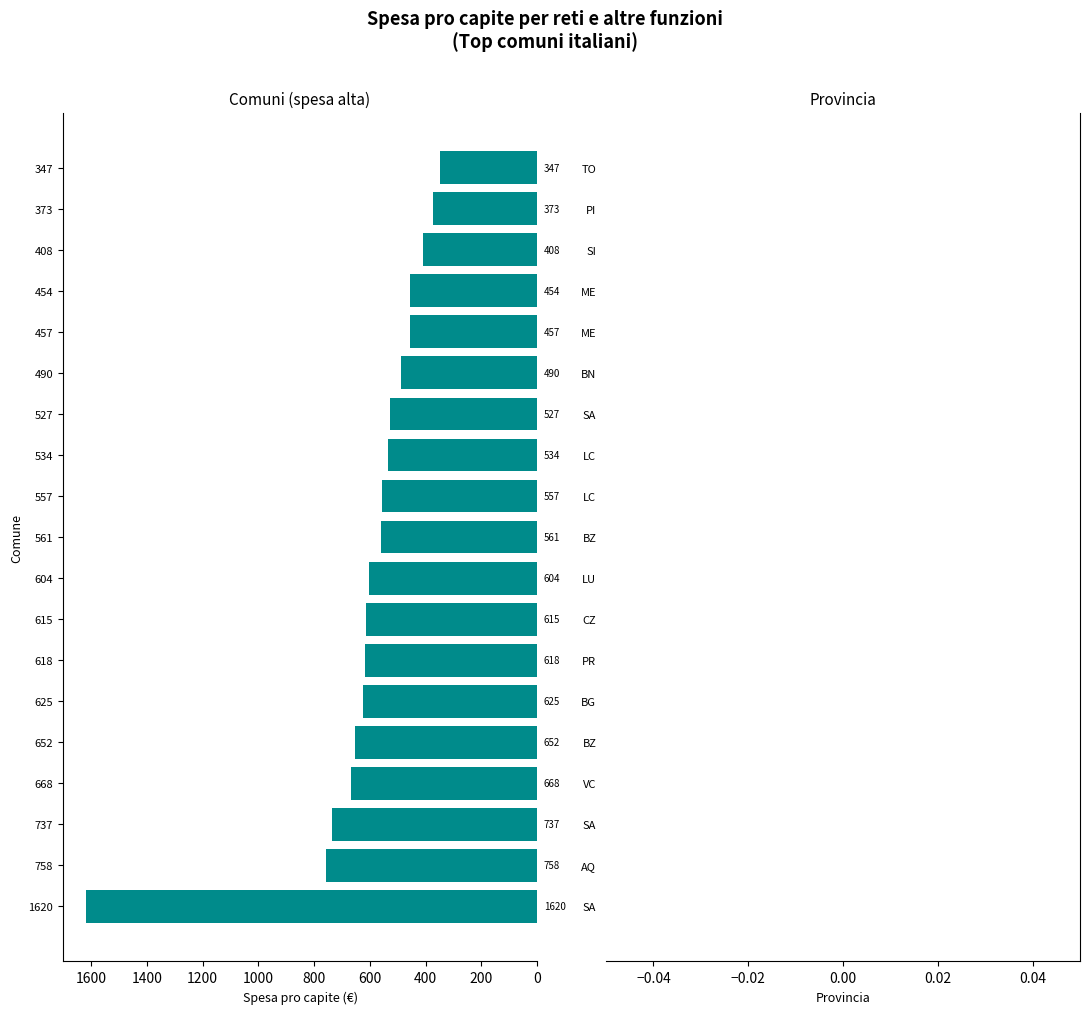

How many bars are there in total?

19